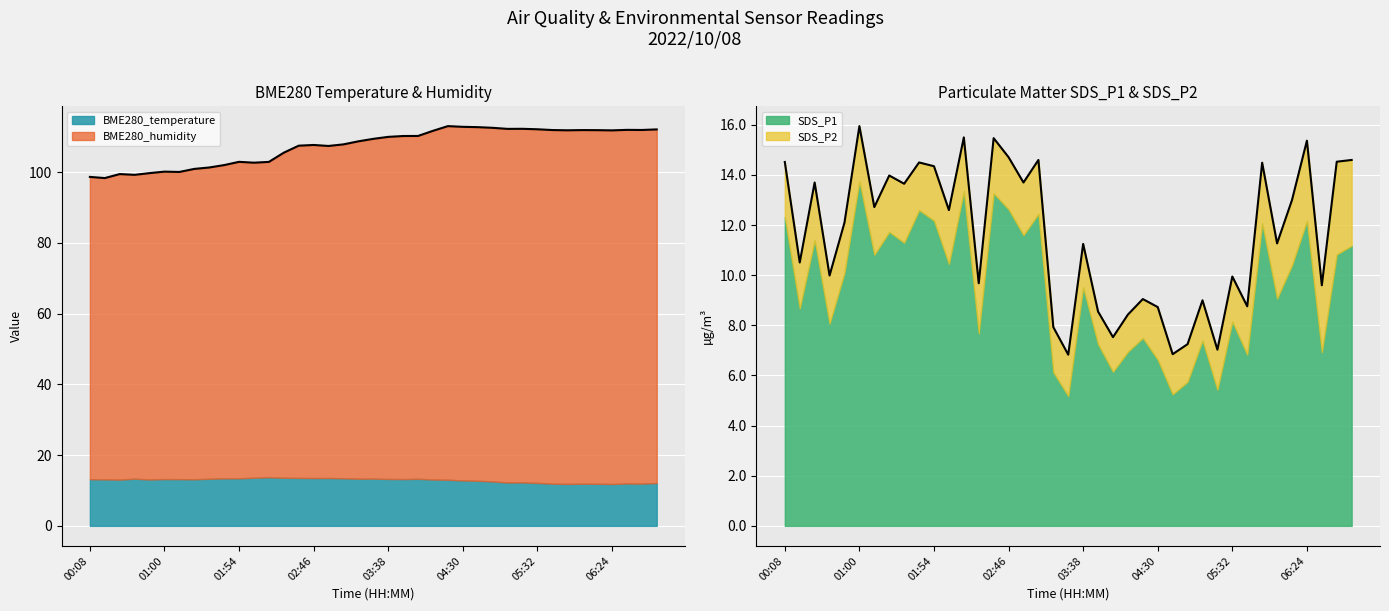

What is the smallest value displayed?

6.8